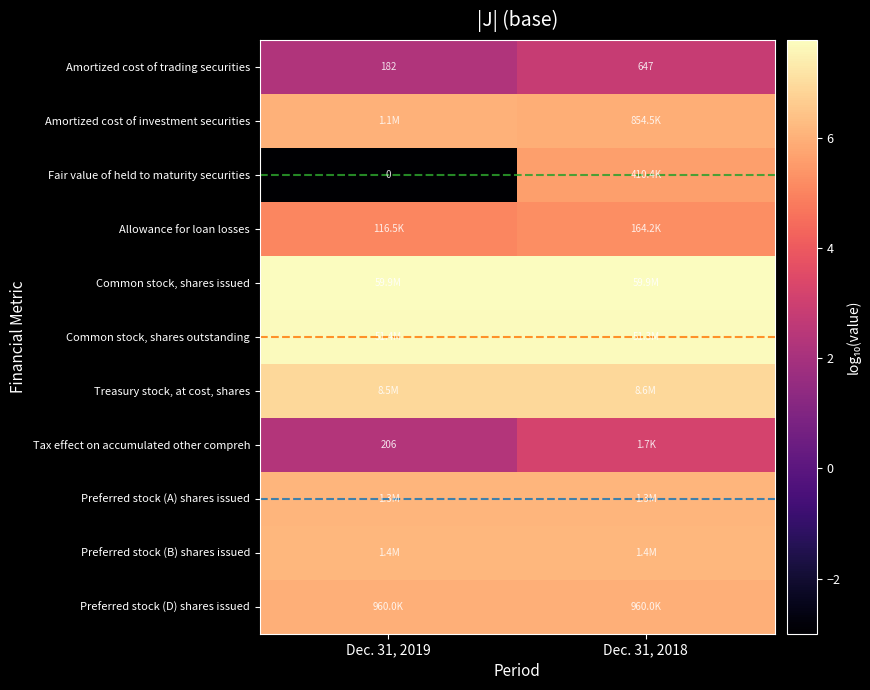

At Dec. 31, 2018, list the series in order from largest to smallest.

Common stock, shares issued, Common stock, shares outstanding, Treasury stock, at cost, shares, Preferred stock (B) shares issued, Preferred stock (A) shares issued, Preferred stock (D) shares issued, Amortized cost of investment securities, Fair value of held to maturity securities, Allowance for loan losses, Tax effect on accumulated other compreh, Amortized cost of trading securities